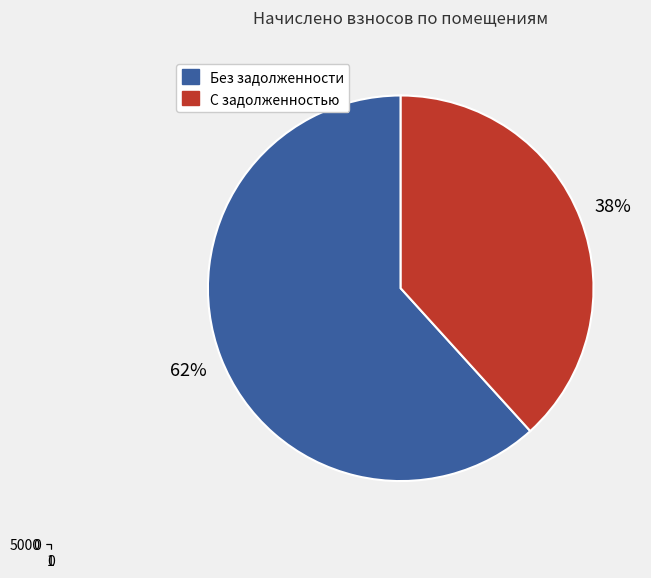

True or false: 1 accounts for 1% of the total.

False